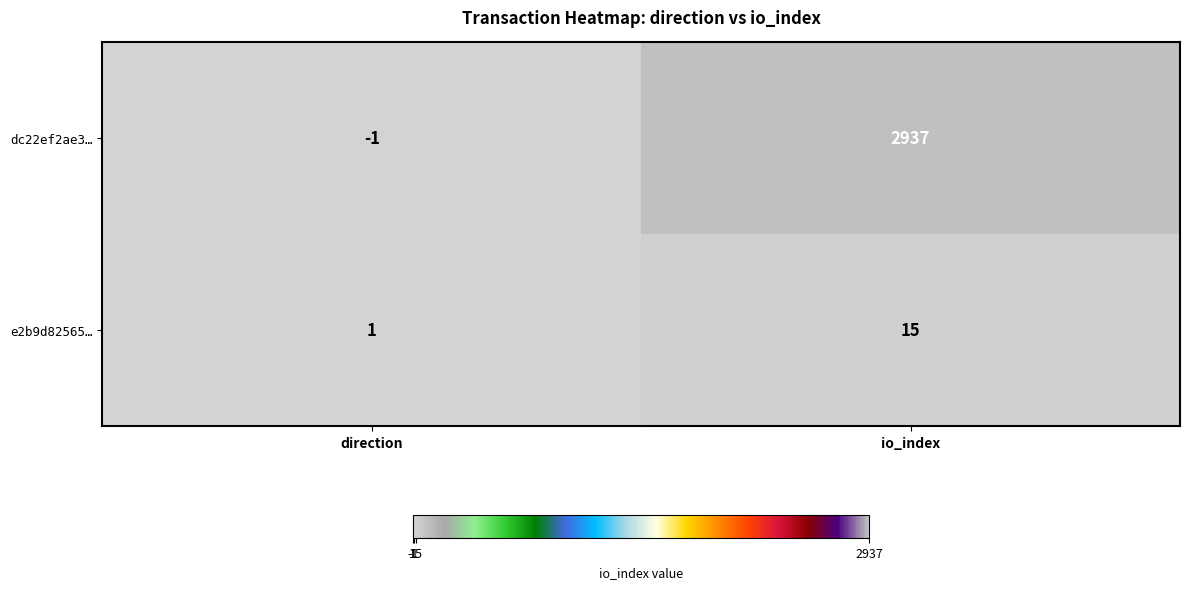

What is the total value across all series at io_index?

2952